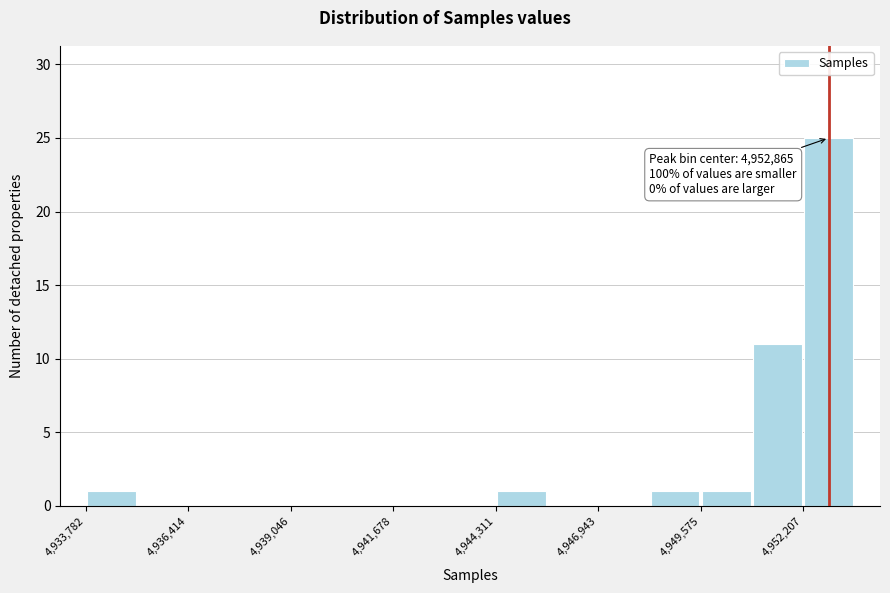

Around what value on the x-axis is the tallest bar? Give the approximate position of its centre, as read against the axis.

4953000